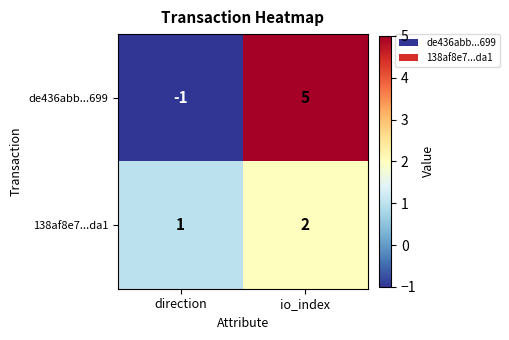

Which series has the largest total across all categories?

de436abb...699